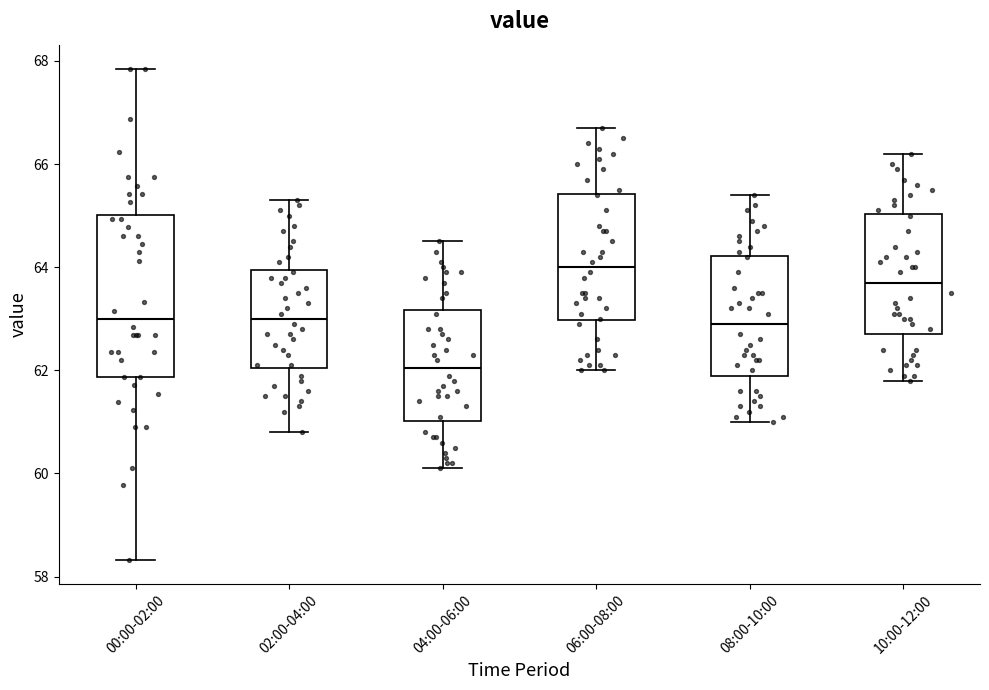

Which box's median line is the lowest?

04:00-06:00